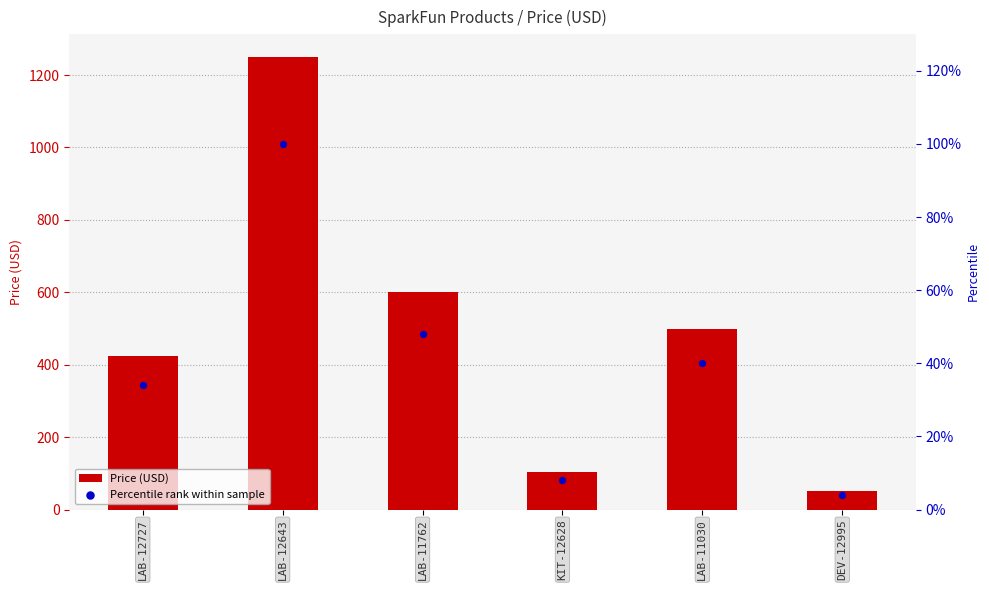

Is the value of Price (USD) at LAB-11762 greater than the value of Percentile rank within sample at LAB-11762?

Yes